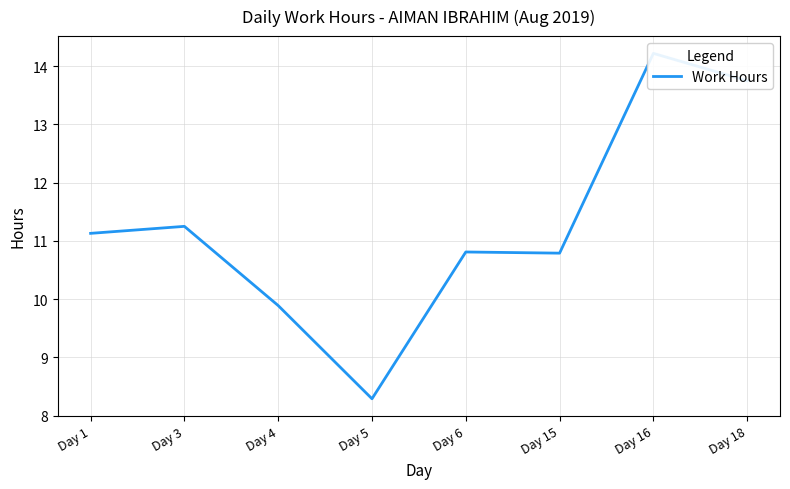

How many values are below 11?

4